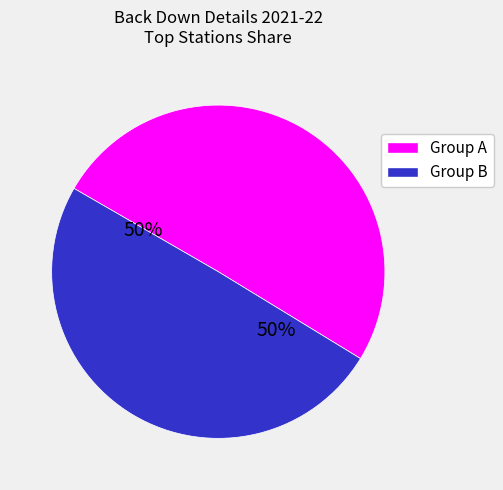

To the nearest percent, what is the average slice percentage?

50%